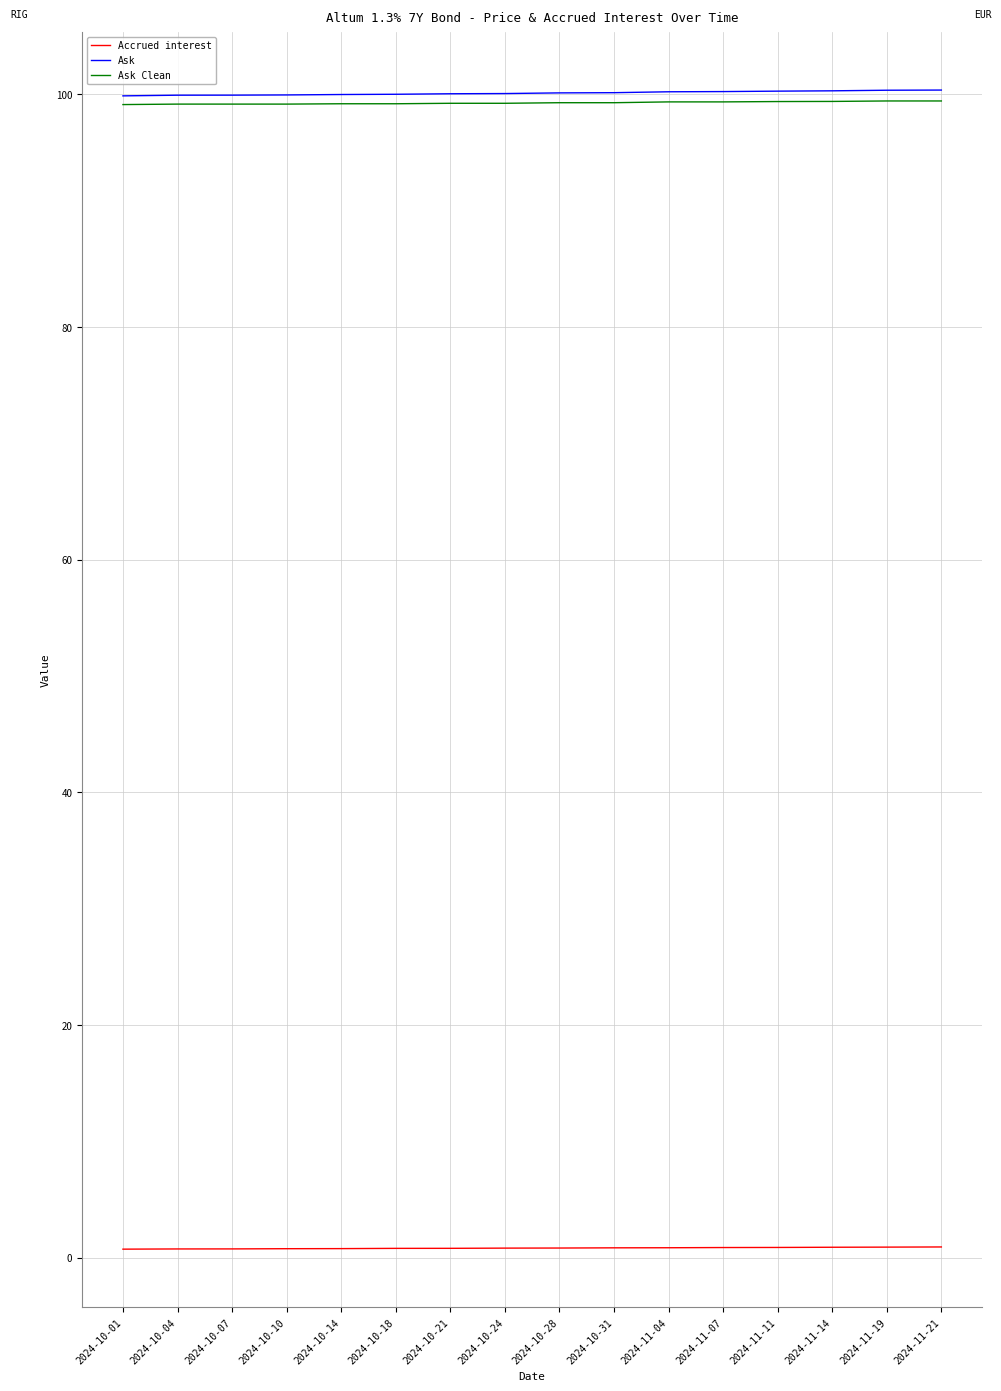

The value of Ask Clean at 2024-11-04 is 99.4. True or false?

True